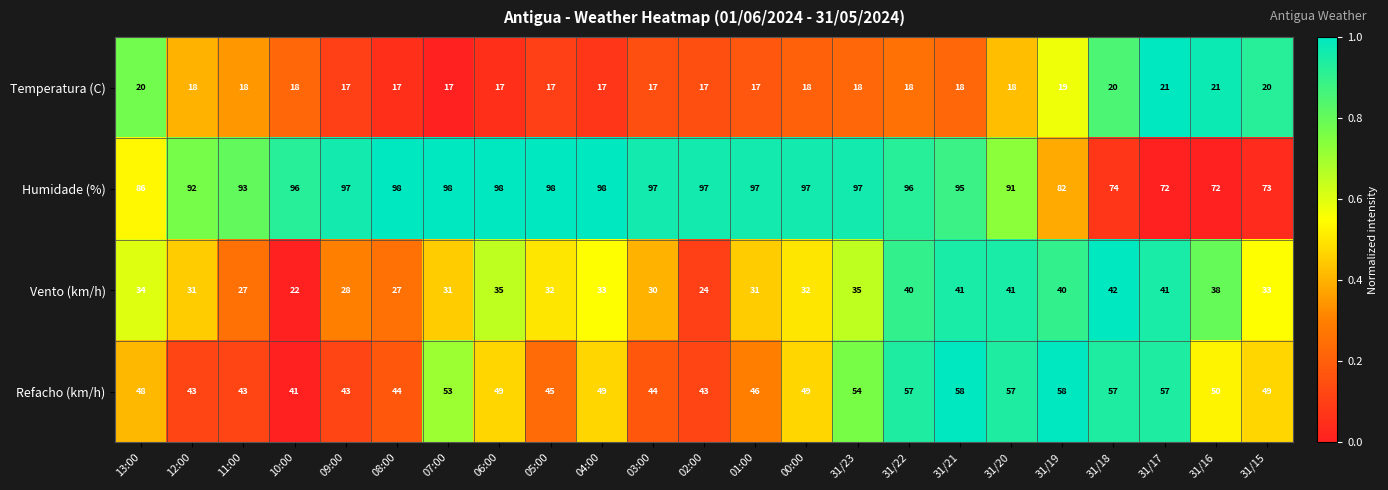

How many data points does each series have?

23